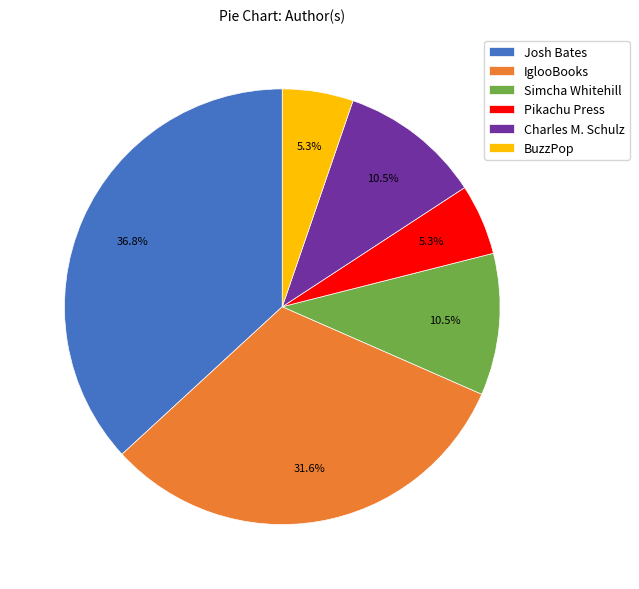

Is Charles M. Schulz the majority of the pie?

No